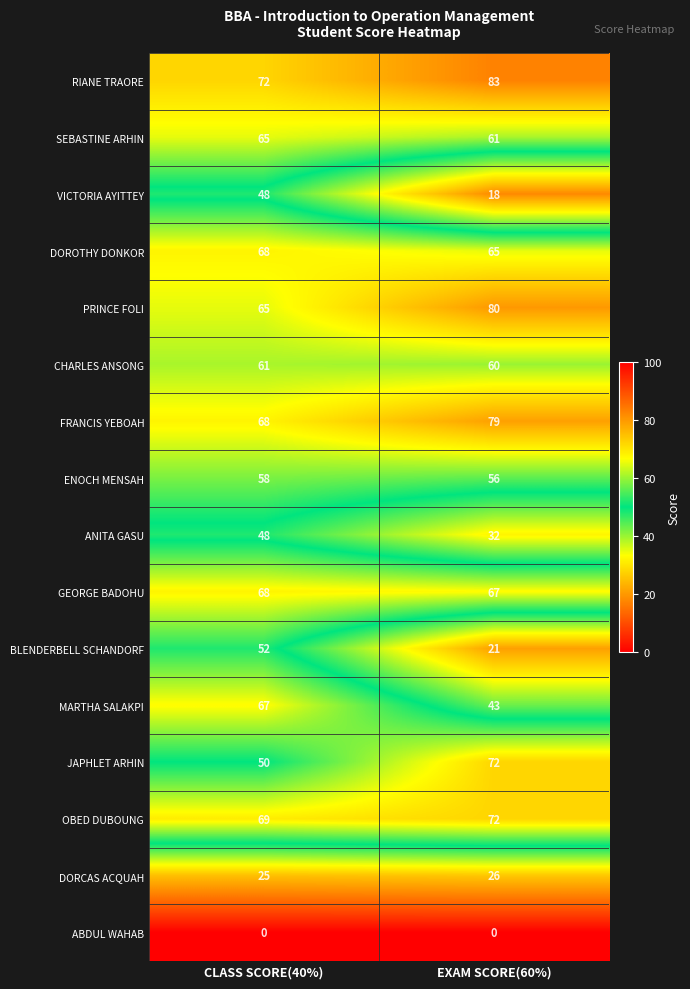

Which series has the largest total across all categories?

RIANE TRAORE